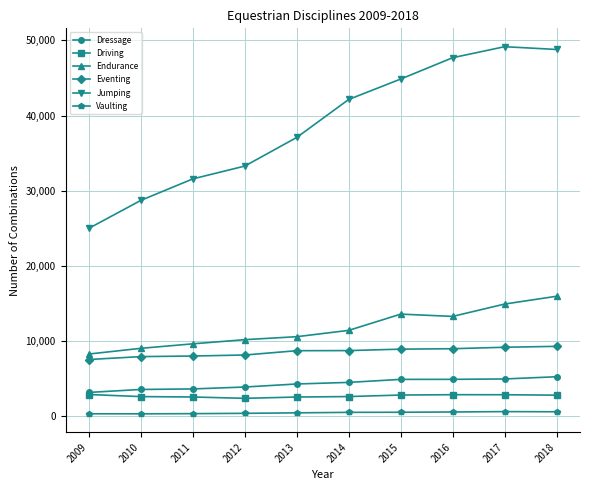

Which series has the widest spread of values?

Jumping